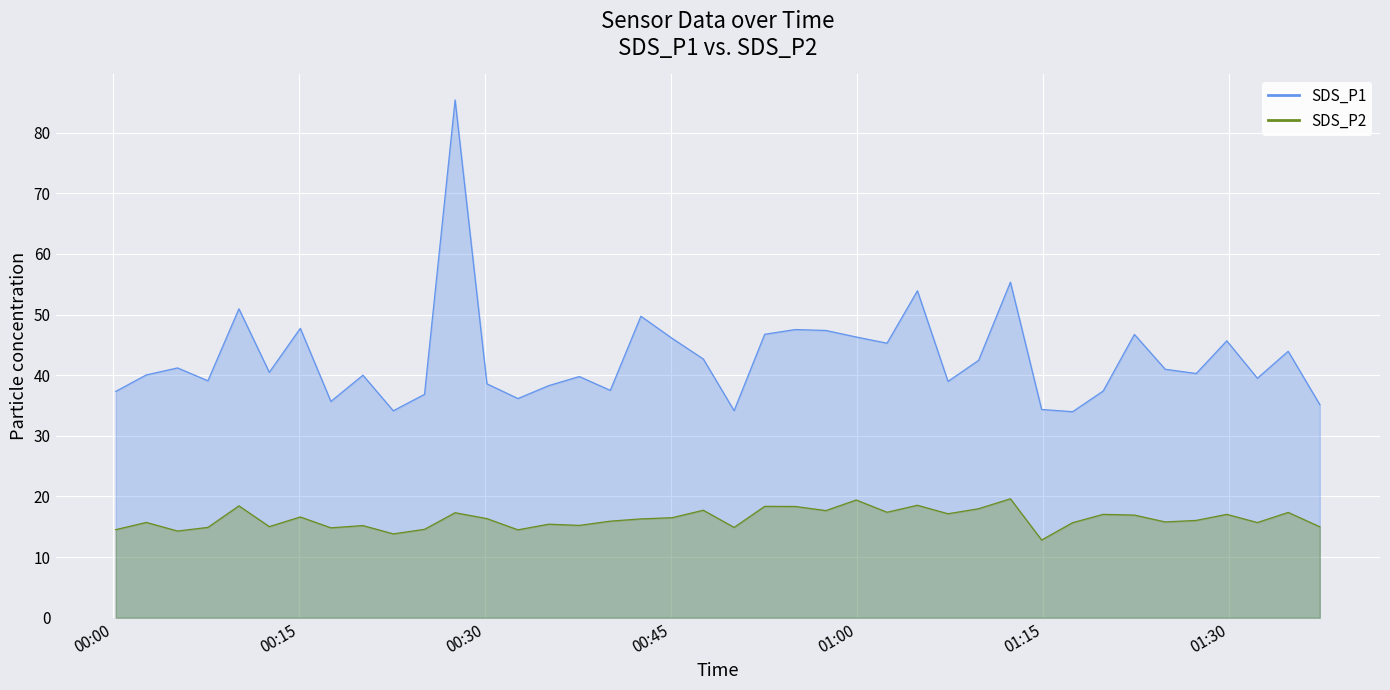

At which category is the sum across all series the highest?

2021/01/05 00:27:35